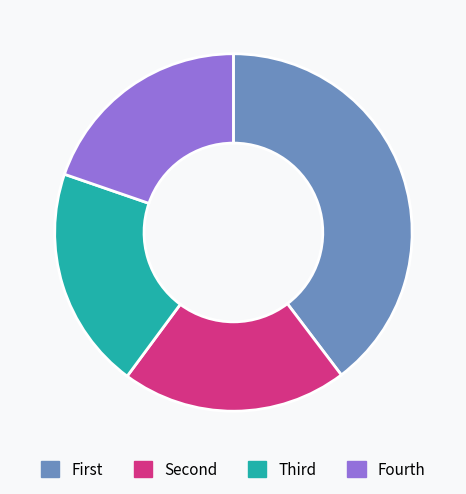

Is there a majority slice in this chart?

No